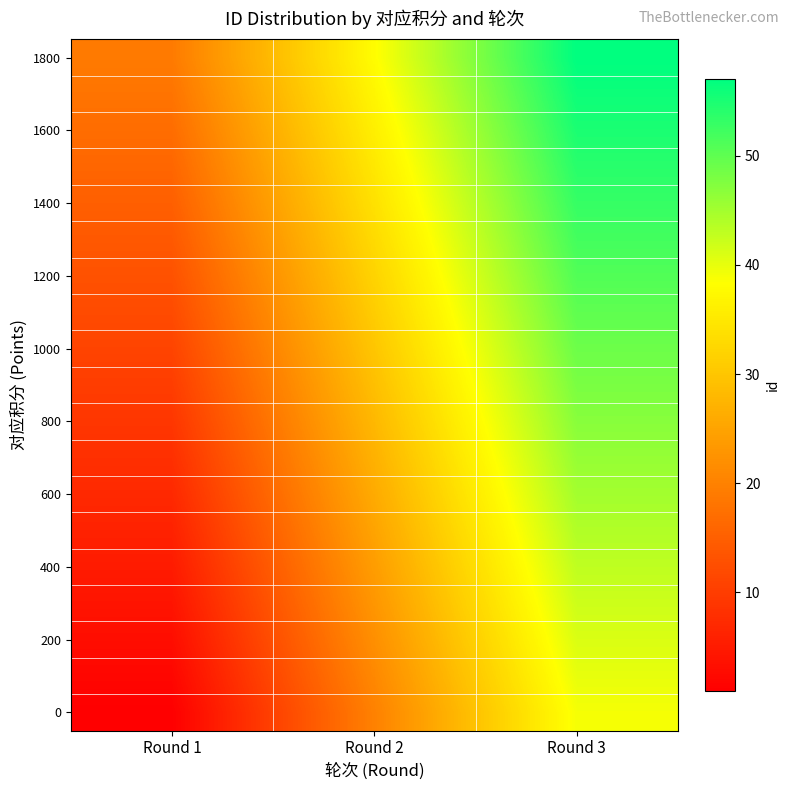

At which category is the sum across all series the highest?

Round 3